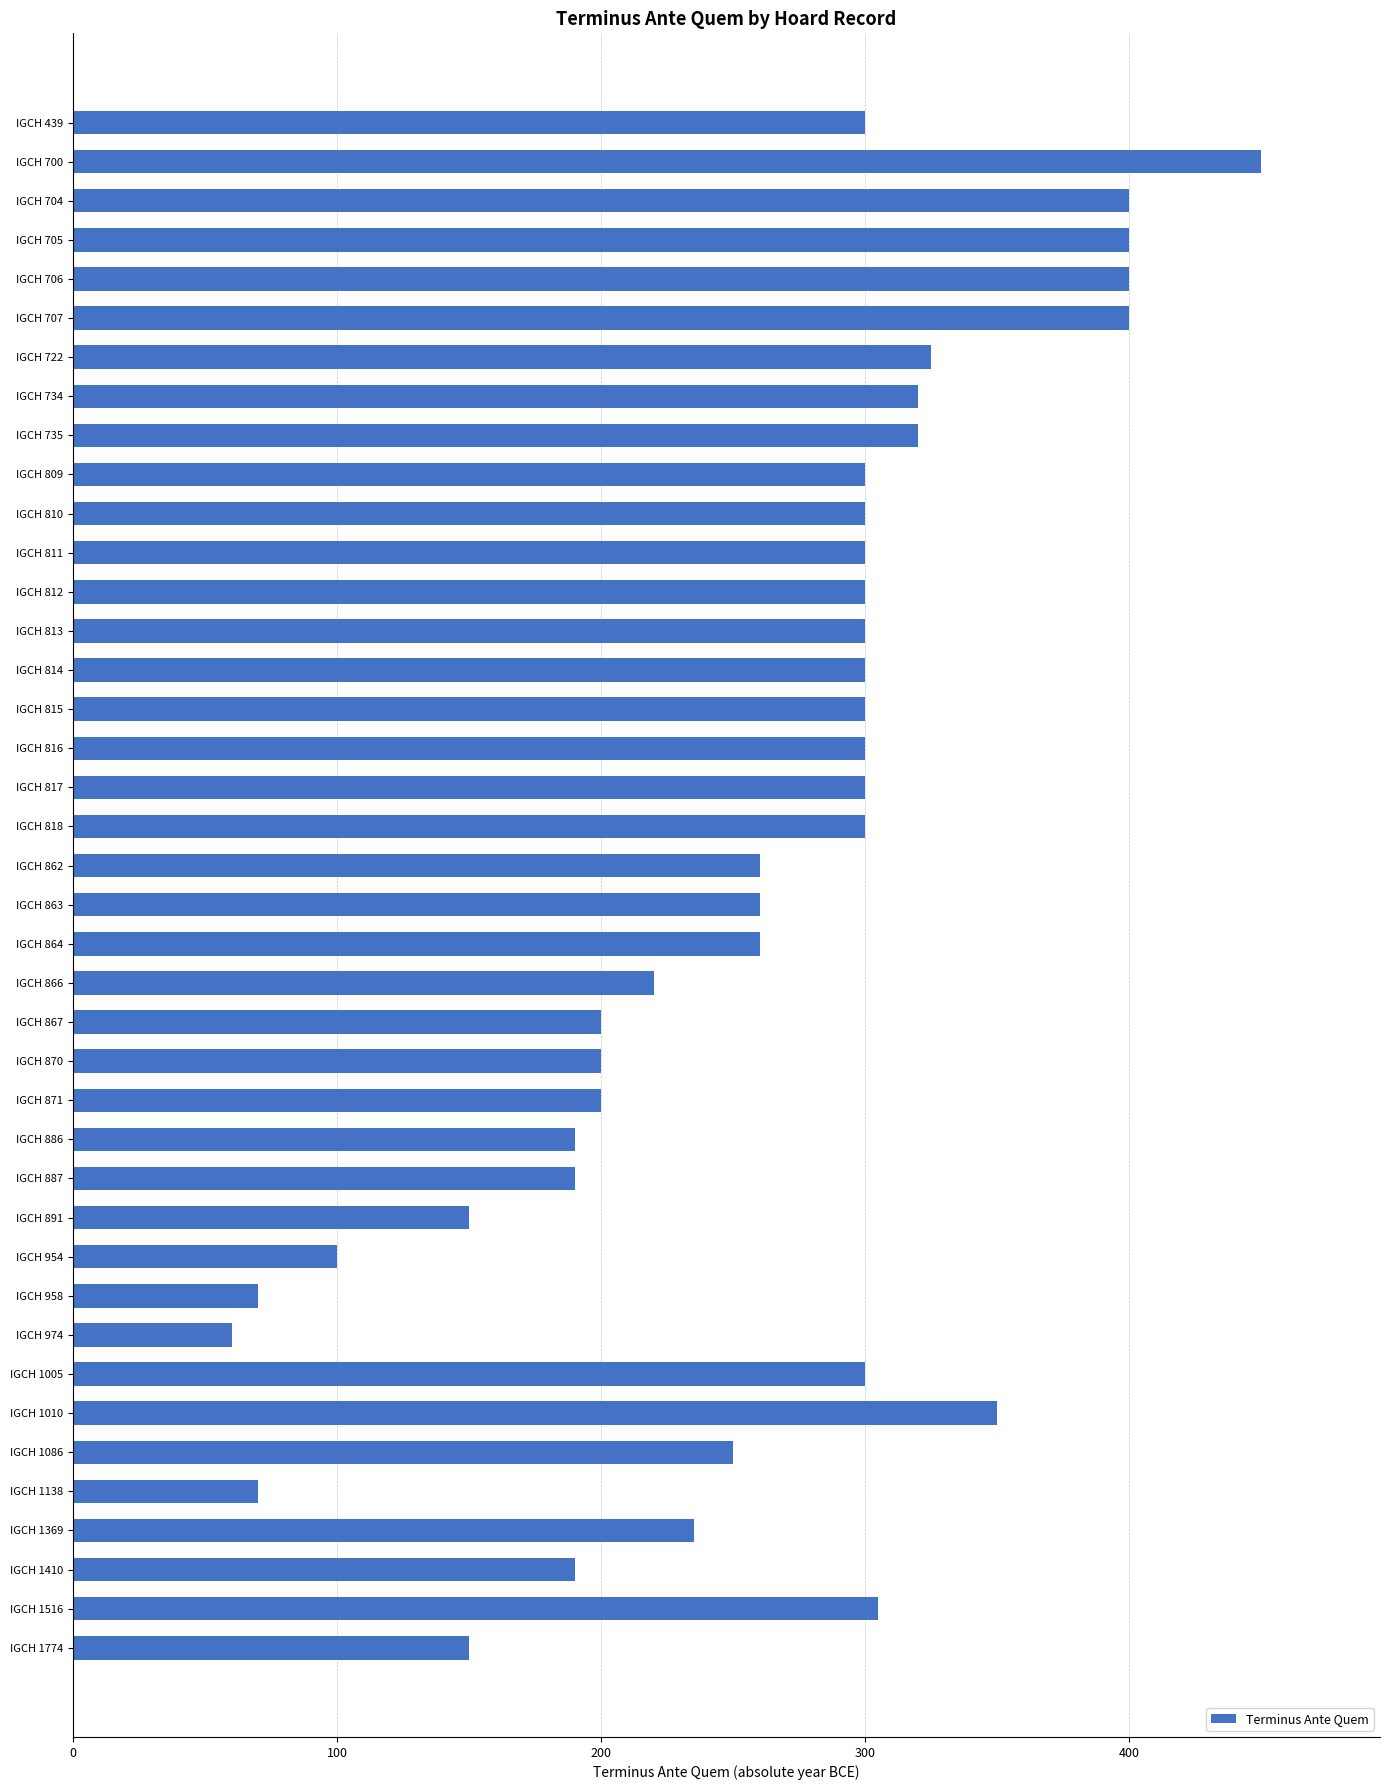

How many bars are there in total?

40